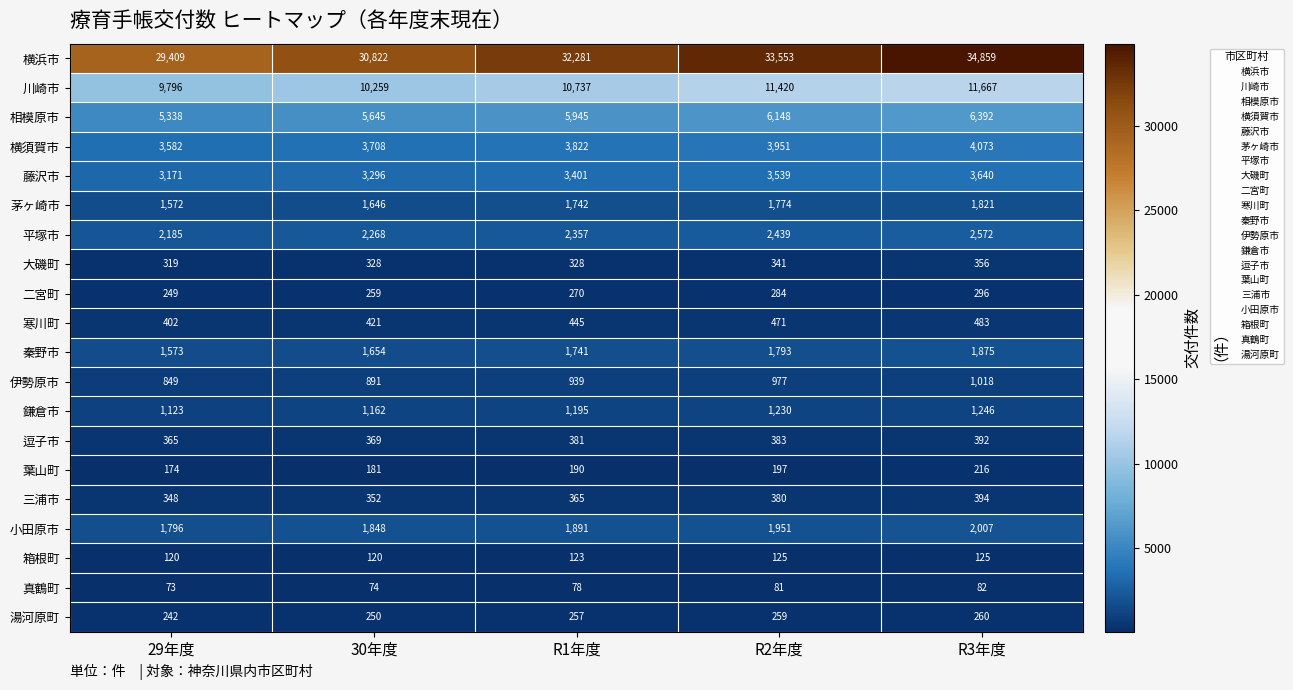

What is the total value across all series at R2年度?

71296